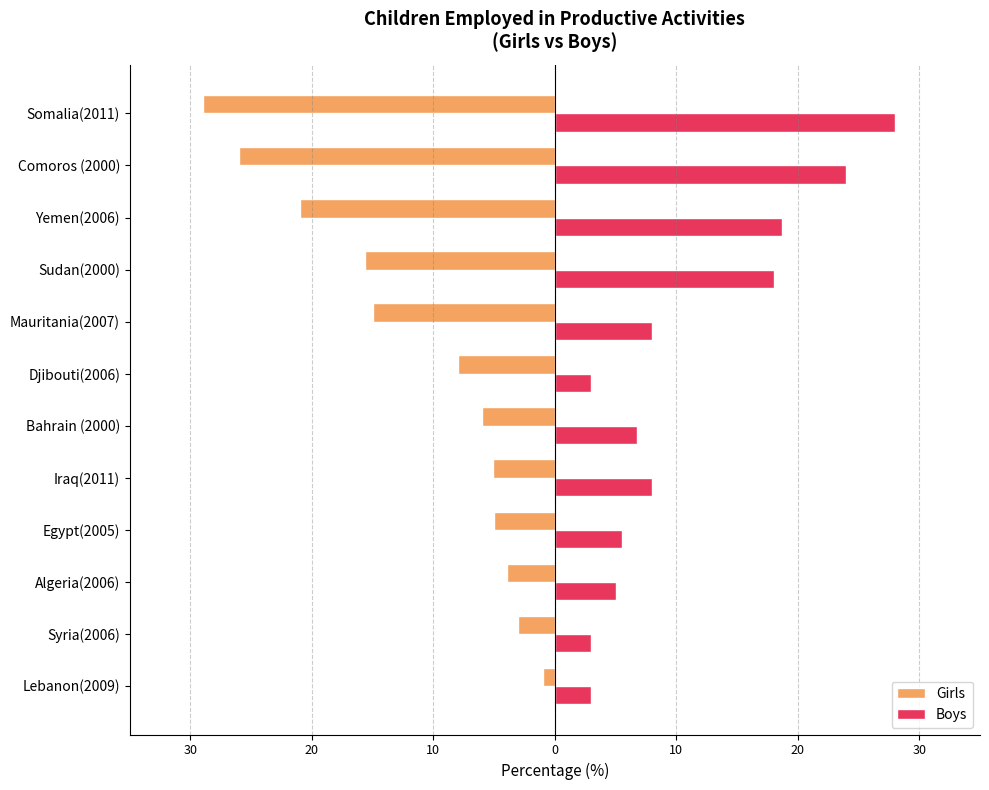

What are all the series names shown in the legend?

Girls, Boys